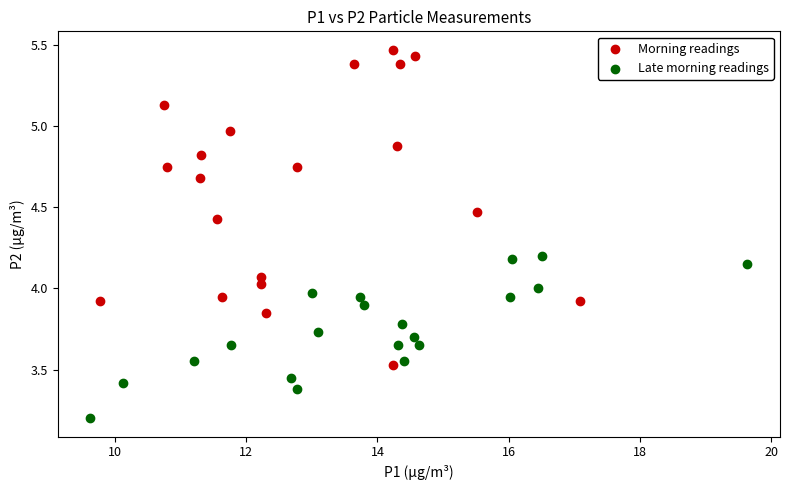

Which series reaches the minimum Y coordinate?

Late morning readings